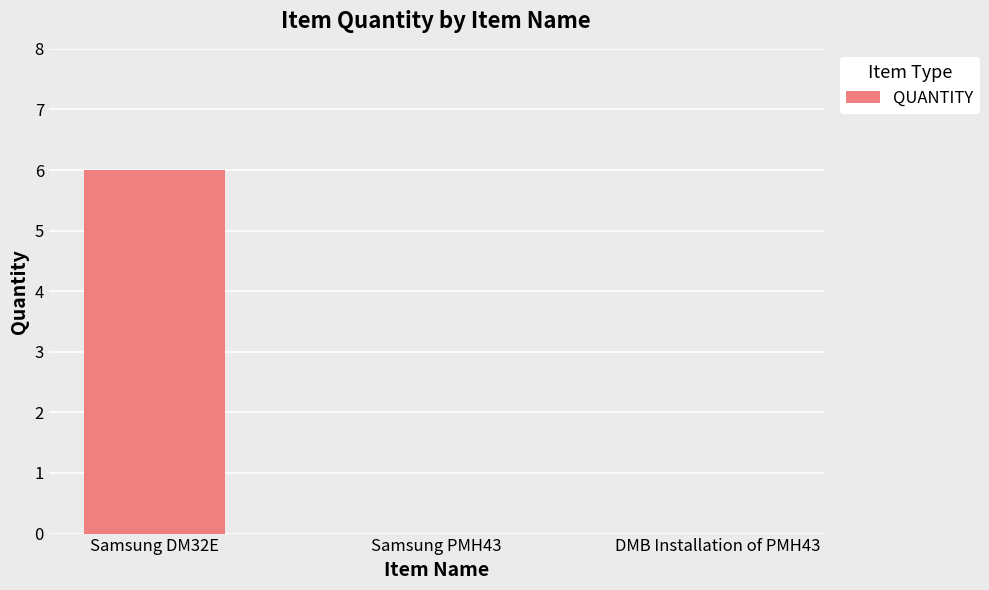

The chart shows a value of 6 at Samsung DM32E. True or false?

True